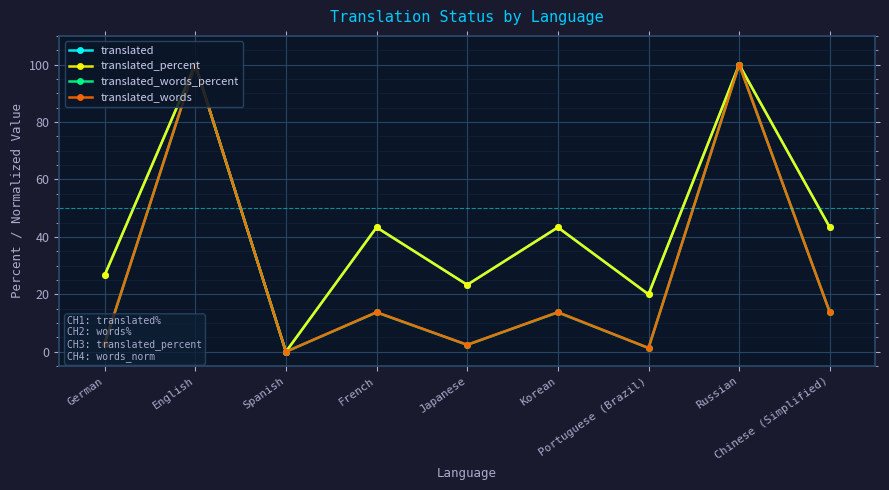

What is the maximum value for translated?

100.0